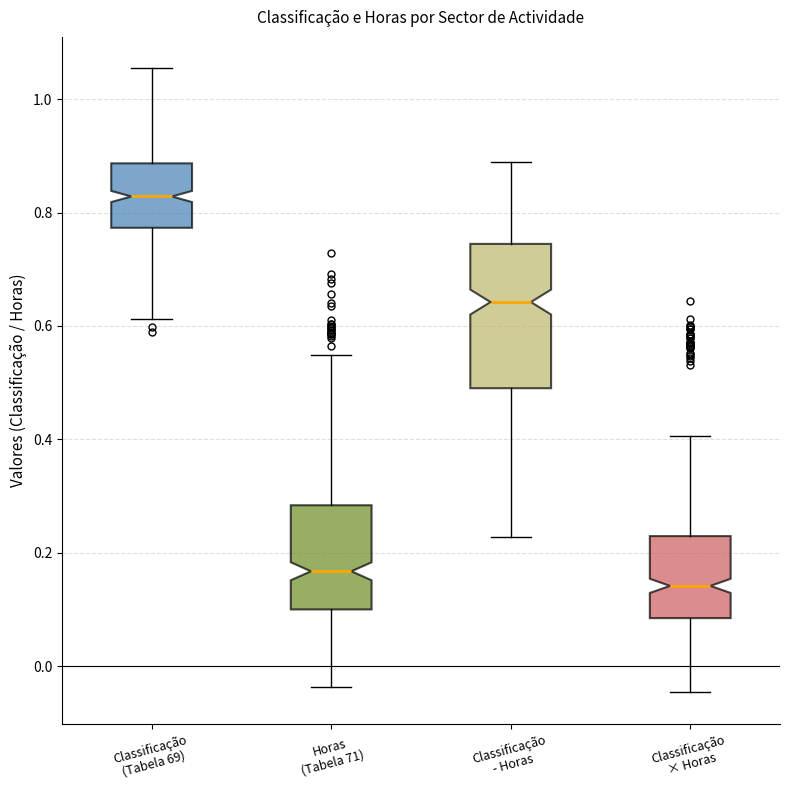

Which box is the tallest, from its lower edge to its upper edge?

Classificação - Horas